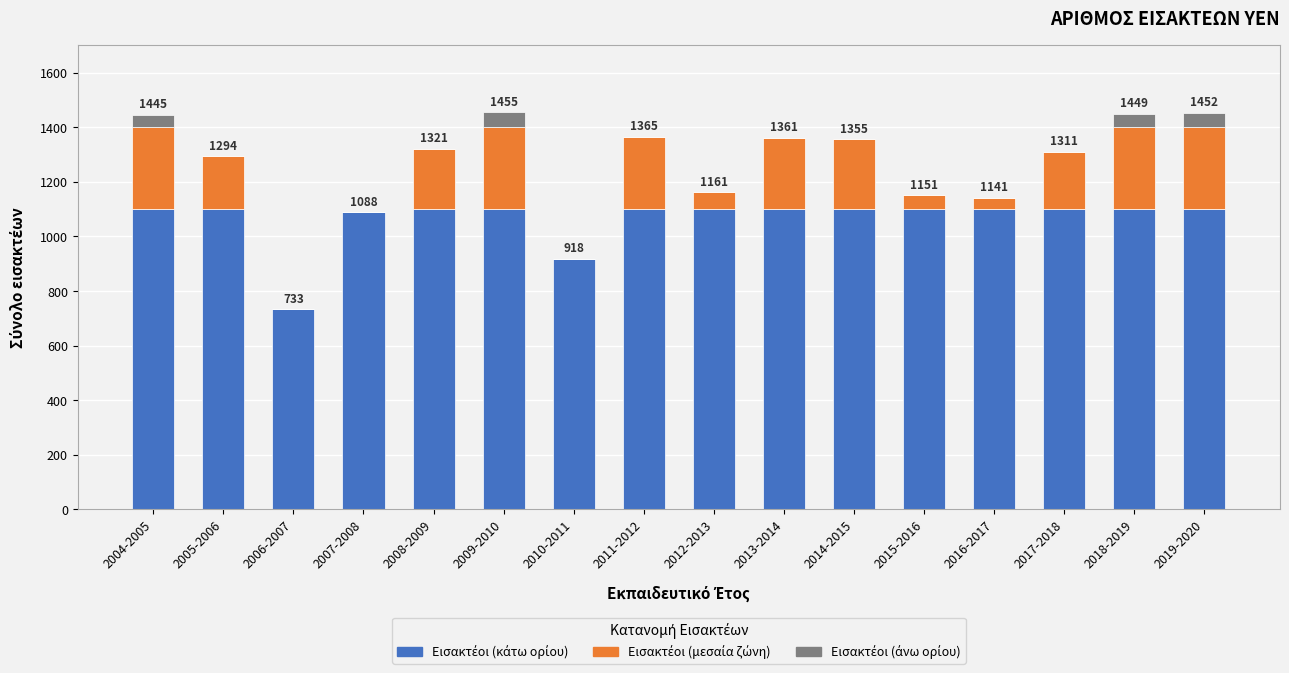

What is the total value across all series at 2008-2009?

1321